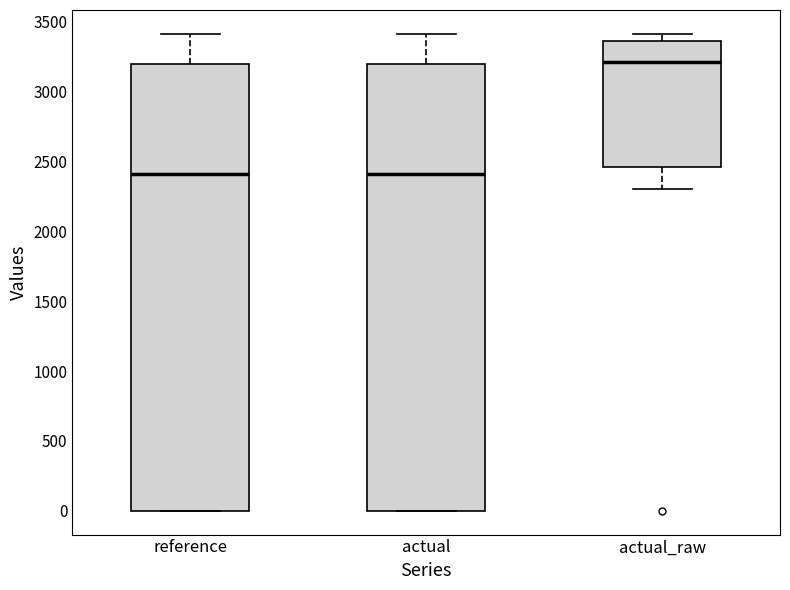

Reading left to right, transcribe this box plot: for each box, give where its median line is, the range the box spans, and where its two whiskers end, as read against the y-axis. The values are not printed on the chart, so give them approximately, as read against the axis.

reference: median 2400, box 0 to 3200, whiskers 0 to 3400
actual: median 2400, box 0 to 3200, whiskers 0 to 3400
actual_raw: median 3200, box 2450 to 3350, whiskers 2300 to 3400